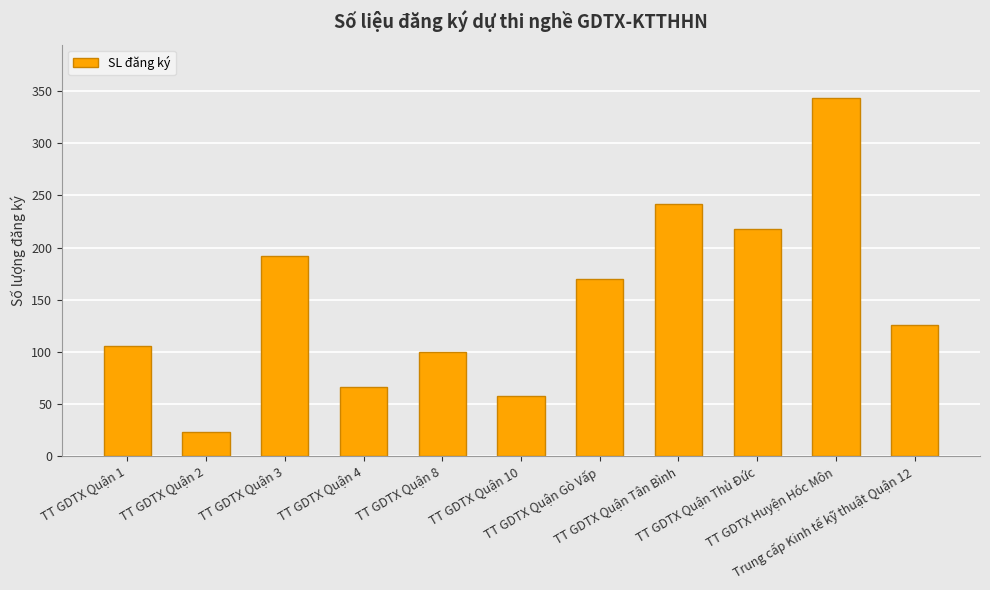

What is the label of the 6th bar from the left?

TT GDTX Quận 10